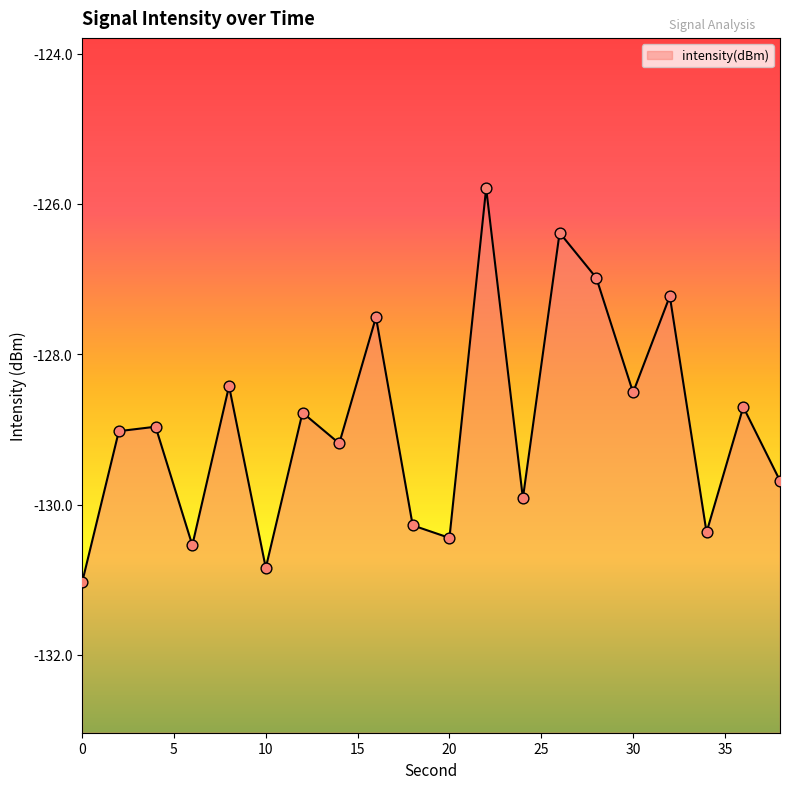

What is the change in value from 0 to 22?

+5.2